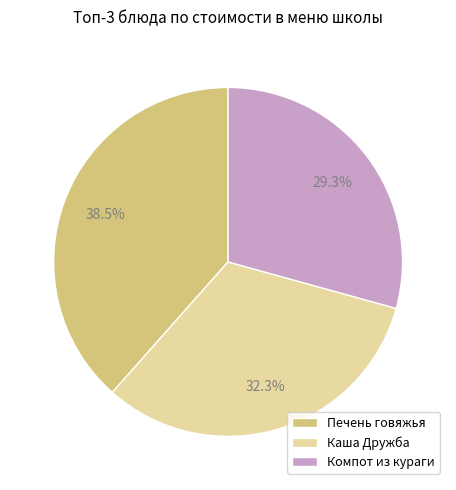

Count the number of slices in the pie.

3